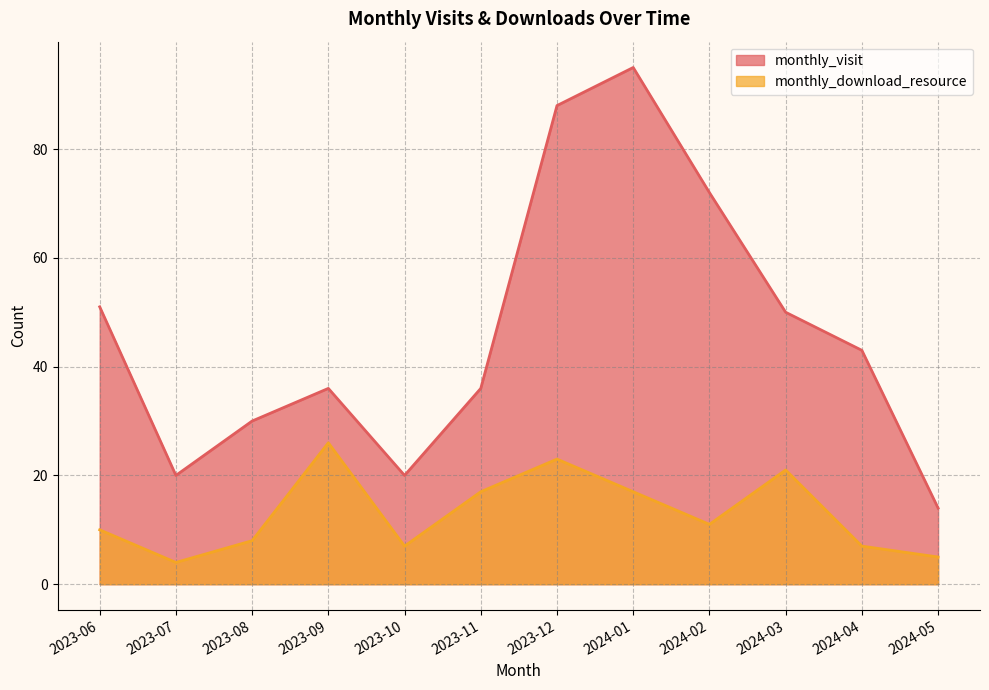

What is the minimum value shown in the chart?

4